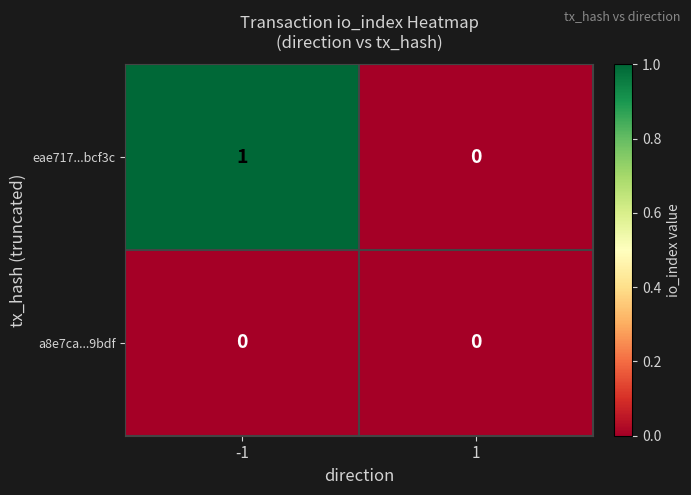

At which category is the sum across all series the highest?

-1